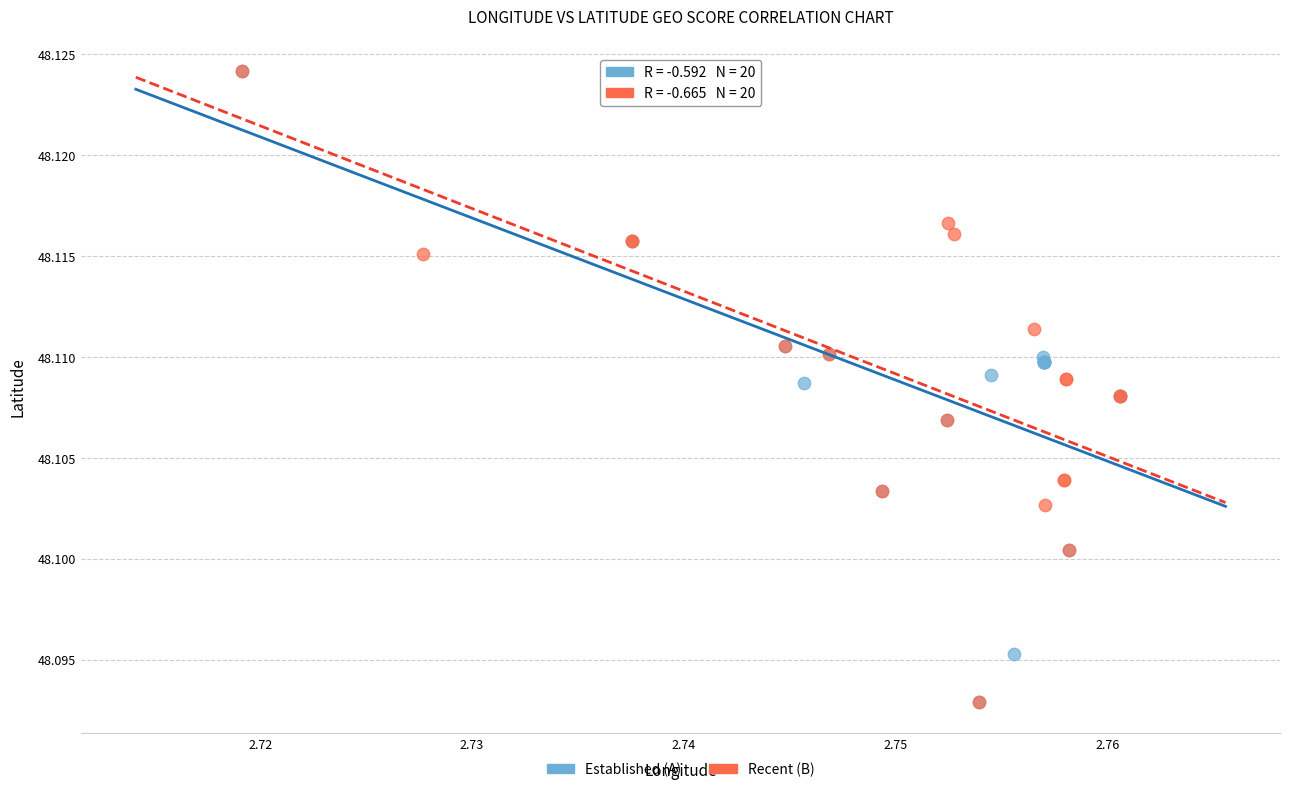

What are all the series names shown in the legend?

Established (A), Recent (B)